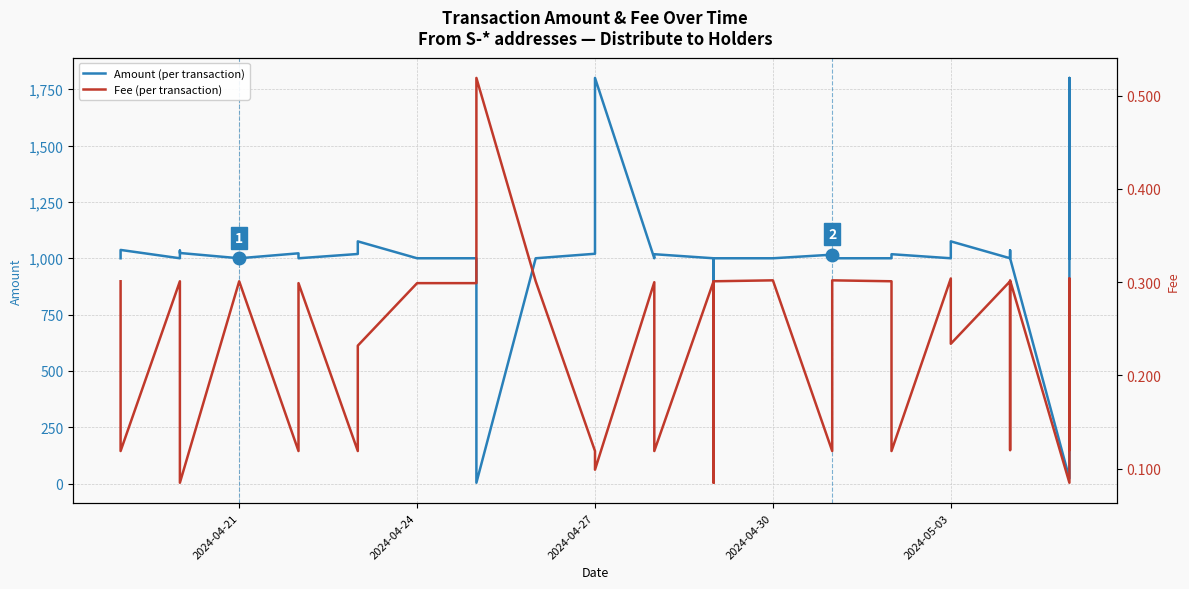

True or false: Amount (per transaction) has more than 2 interior local peaks.

True